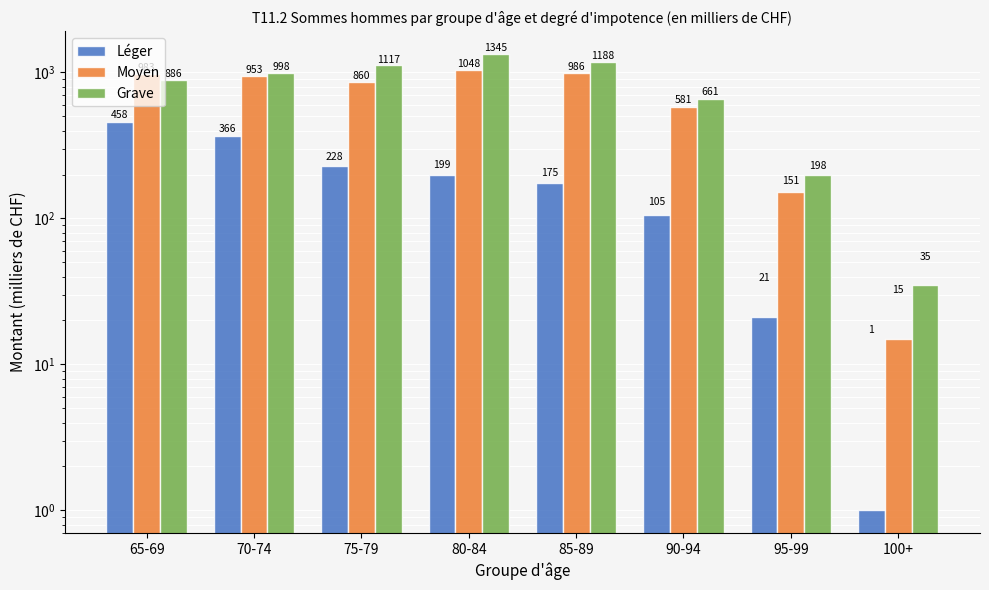

Which series has the largest range (max minus min)?

Grave